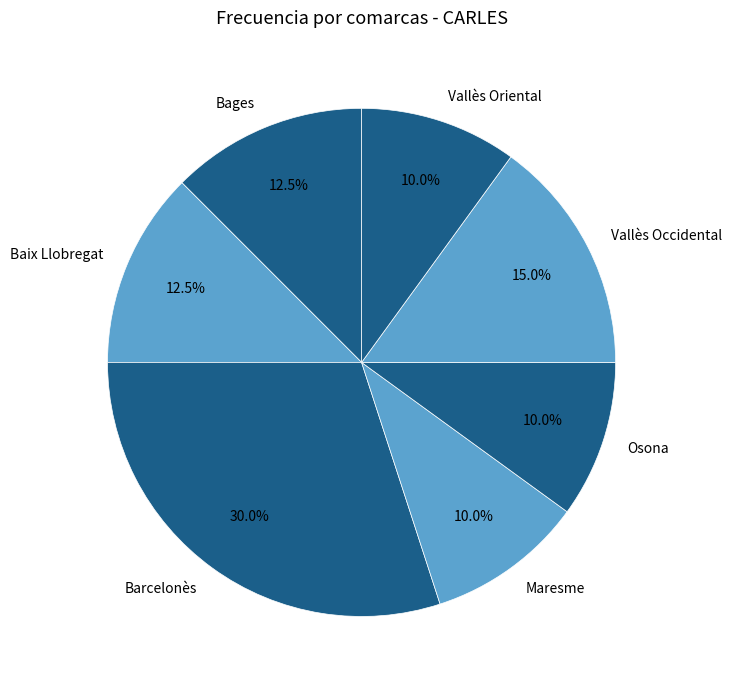

Does Barcelonès represent more than half of the total?

No